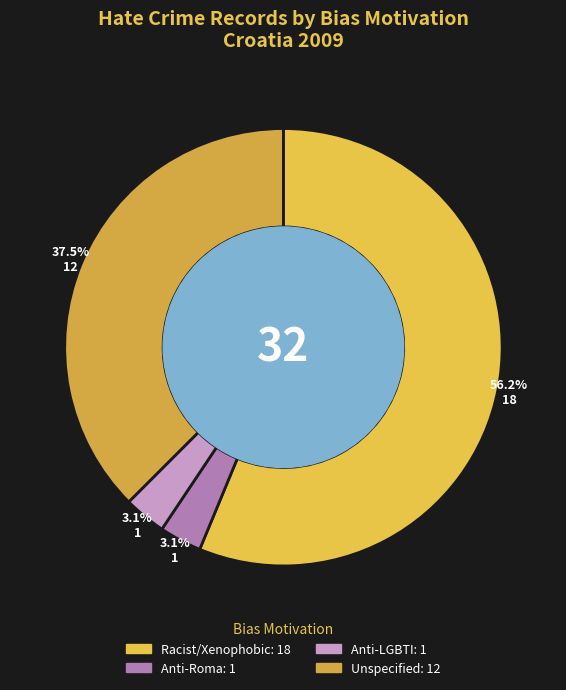

Rank the categories by value from lowest to highest.

Anti-Roma hate crime, Anti-LGBTI hate crime, Unspecified, Racist and xenophobic hate crime